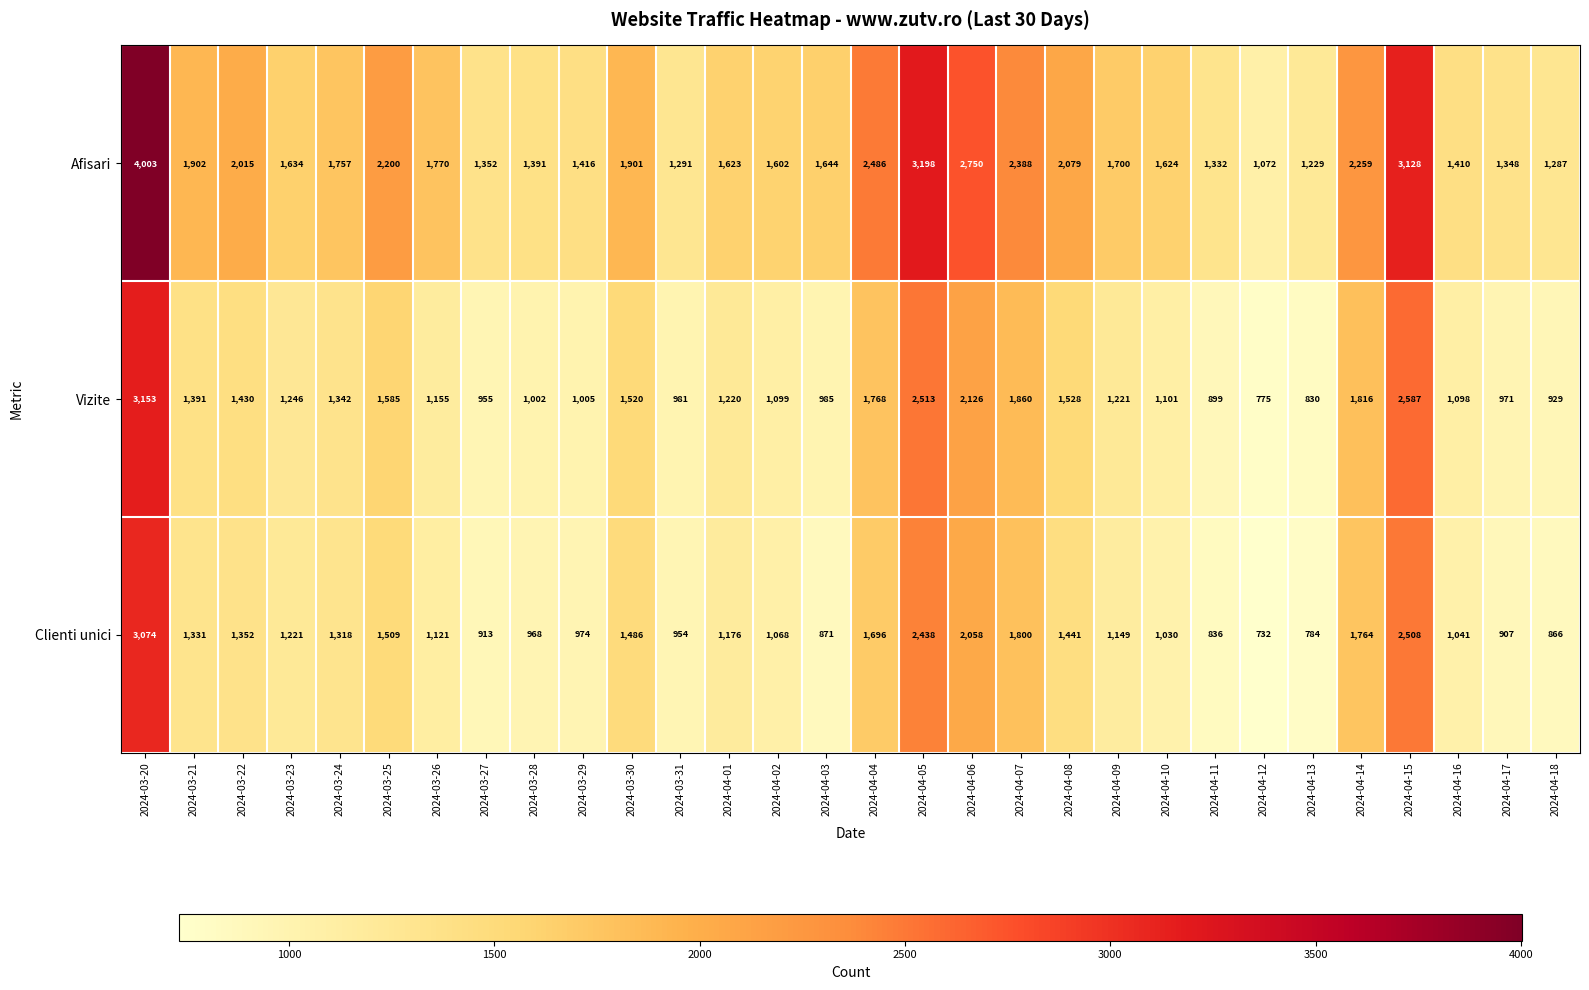

Rank the series by their maximum value, from highest to lowest.

Afisari, Vizite, Clienti unici